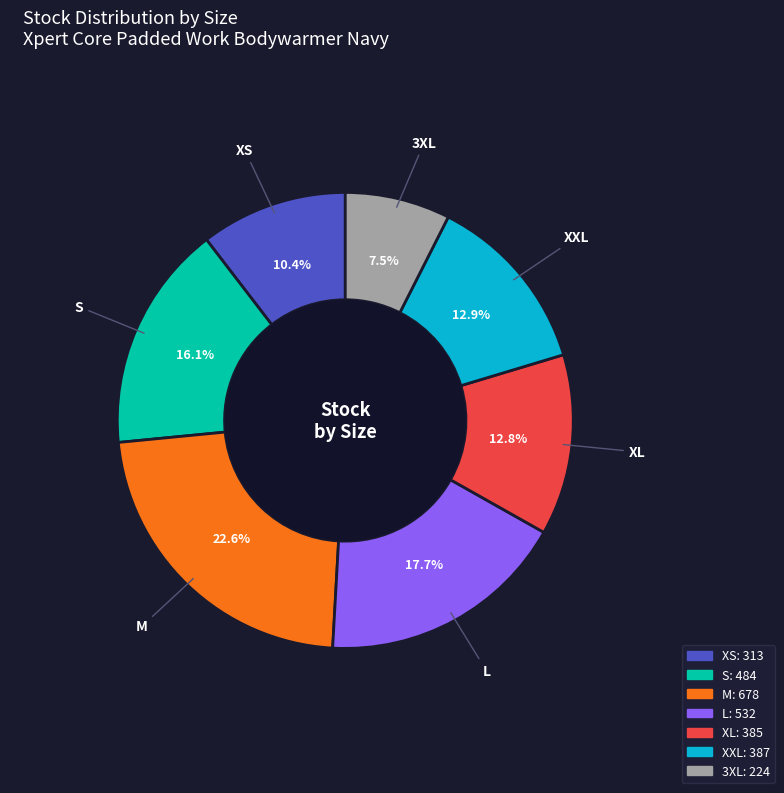

How many segments does this pie chart have?

7